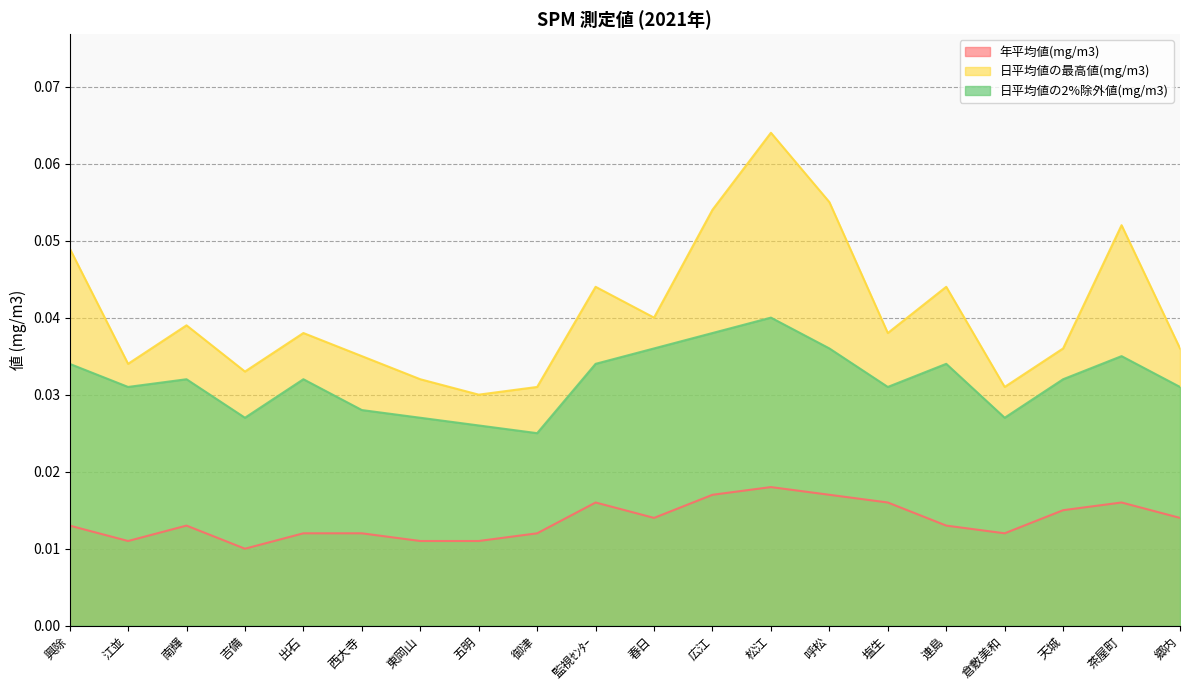

What is the label of the 20th point from the left?

郷内